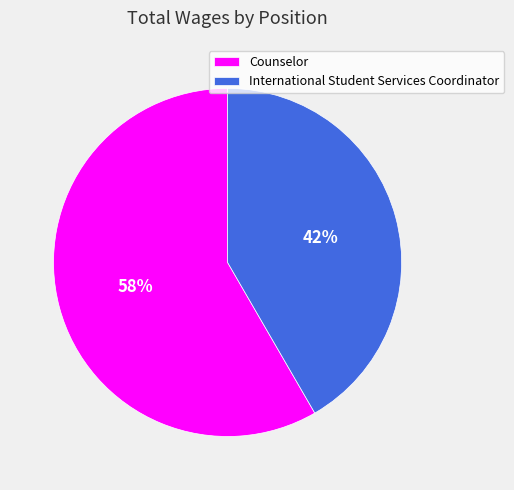

Rank the categories by value from lowest to highest.

International Student Services Coordinator, Counselor